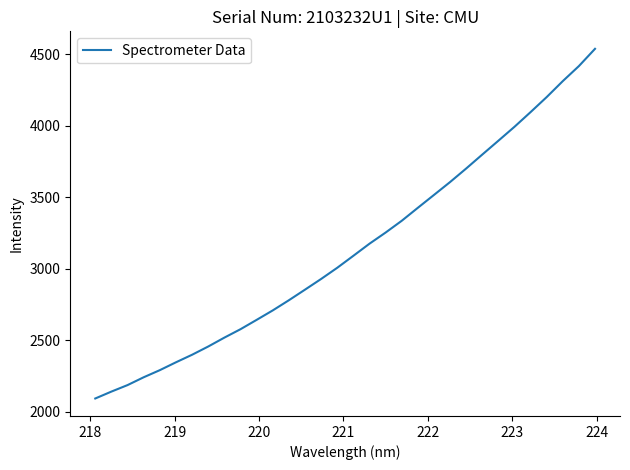

What is the minimum value shown in the chart?

2091.9